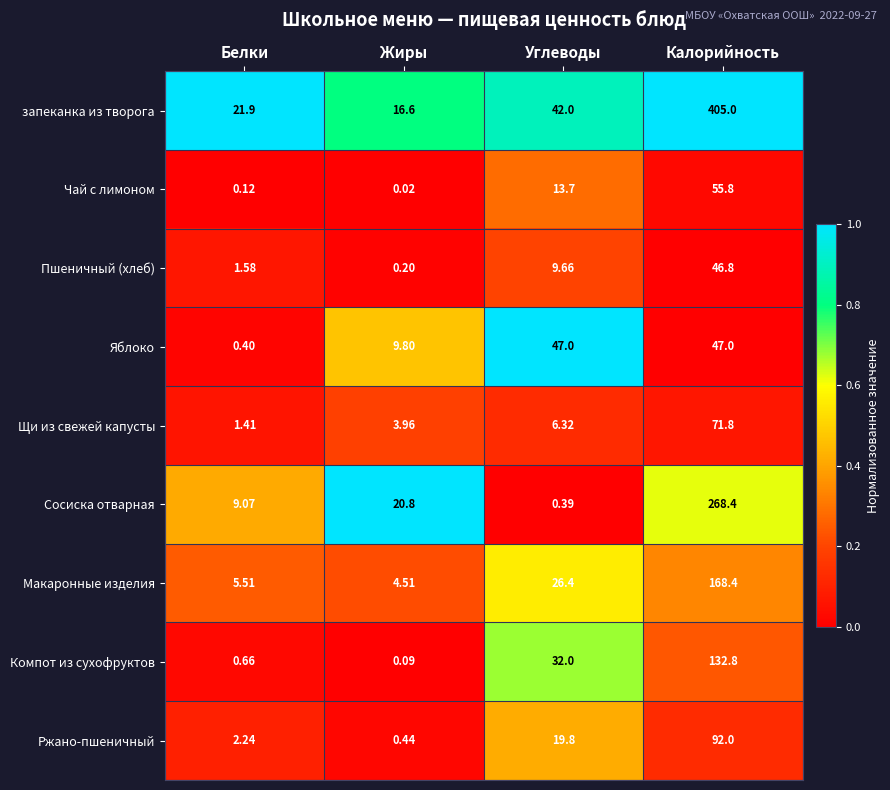

Between Жиры and Углеводы, which series saw the biggest shift?

Яблоко